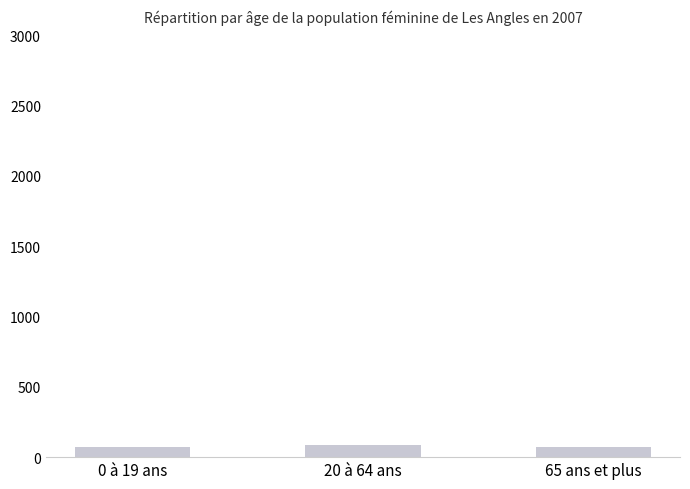

What is the greatest value displayed?

87